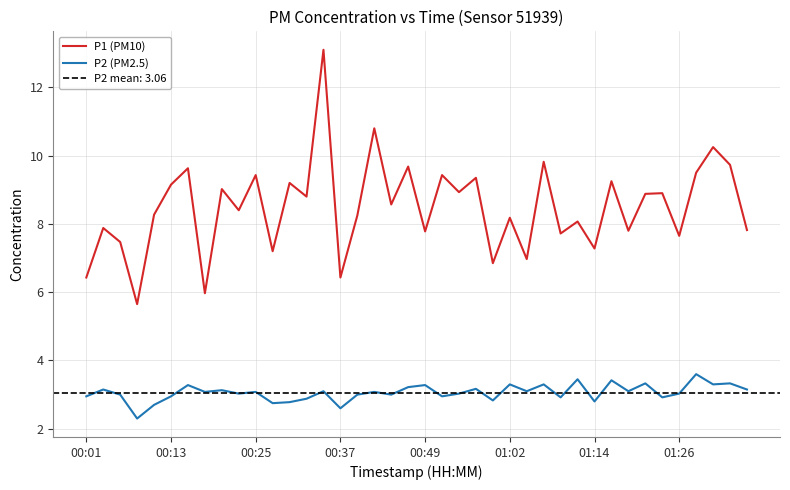

How many distinct data groups are displayed?

2